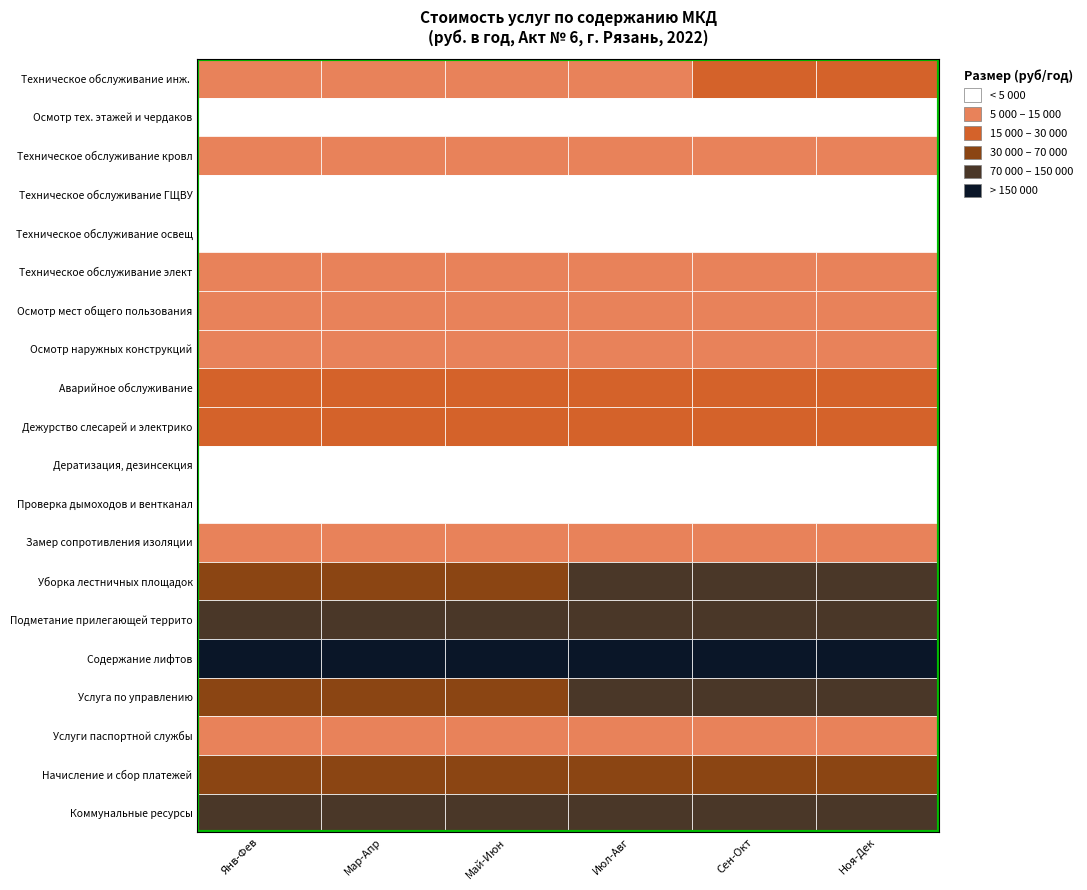

What is the difference between the maximum and minimum values in the 1 series?

12718.3